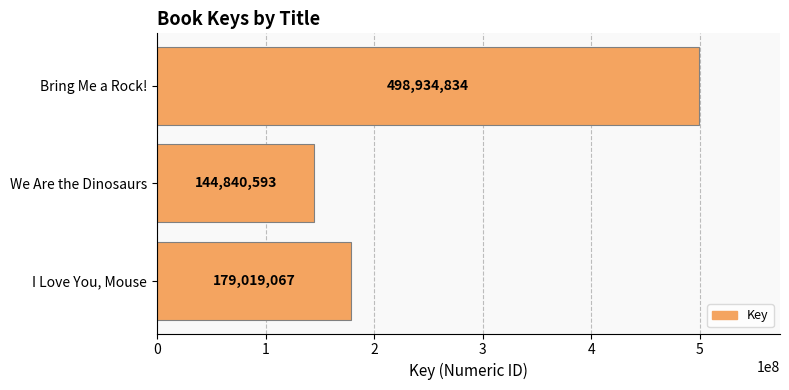

What is the average value?

274264831